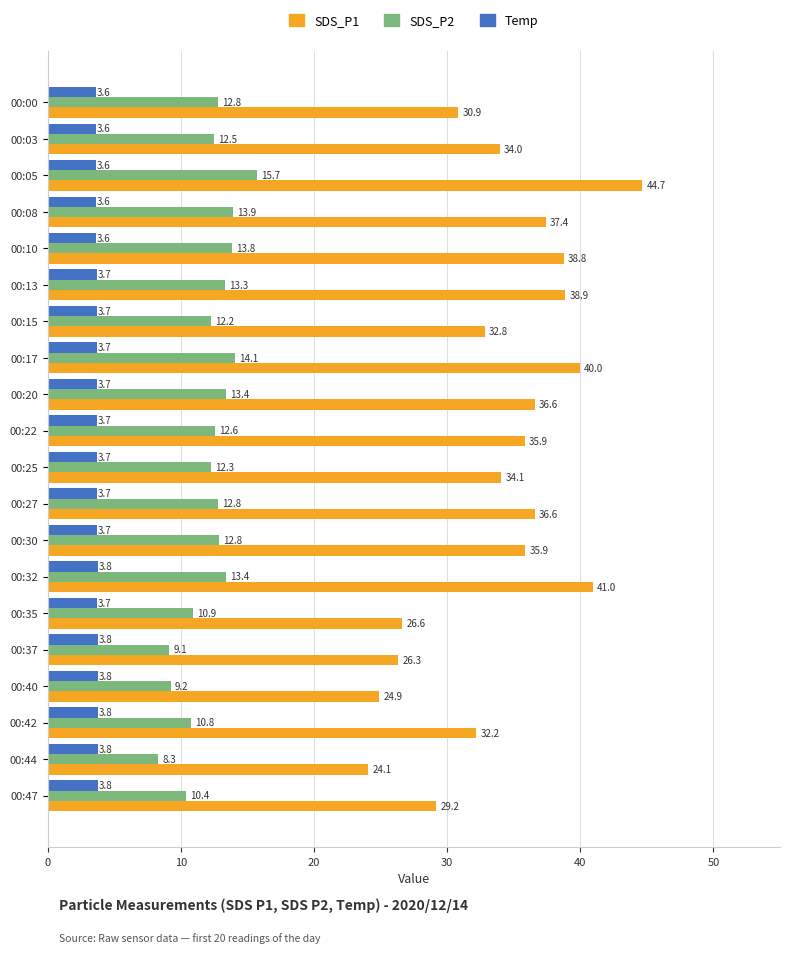

What is the difference between the maximum and minimum values in the Temp series?

0.2